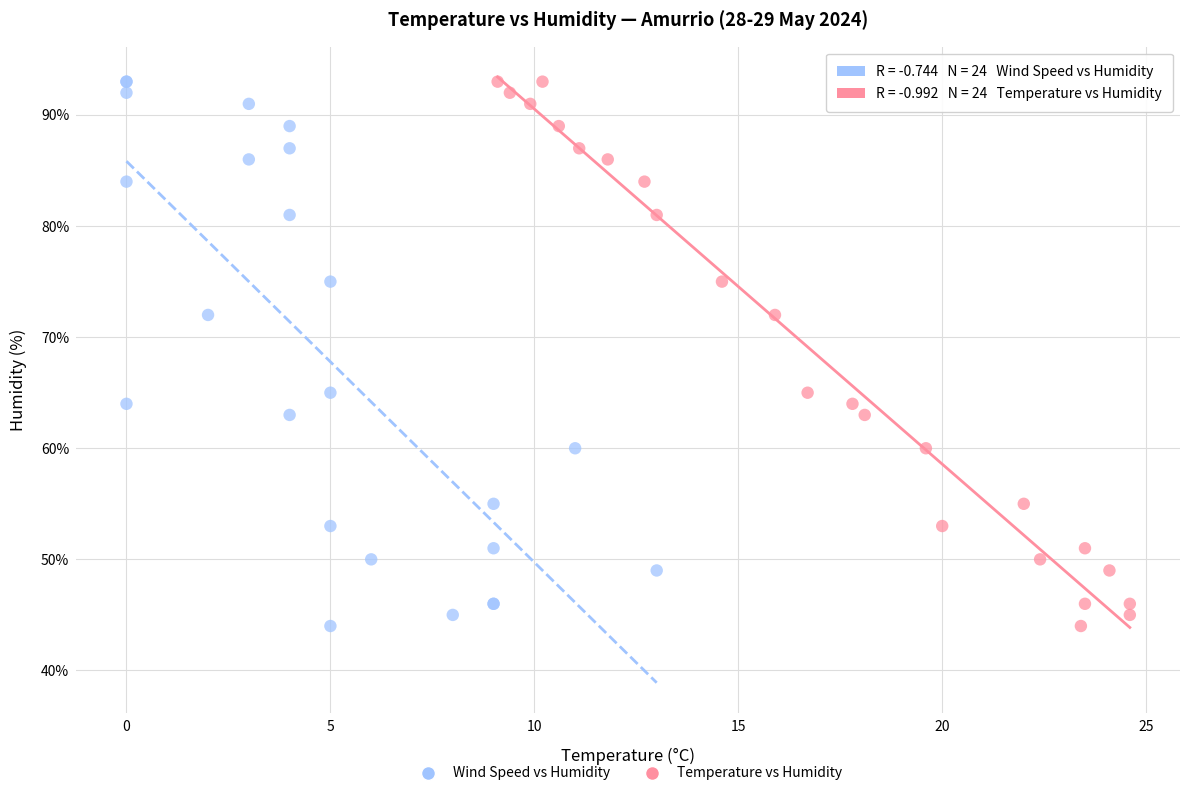

What are all the series names shown in the legend?

Wind Speed vs Humidity, Temperature vs Humidity